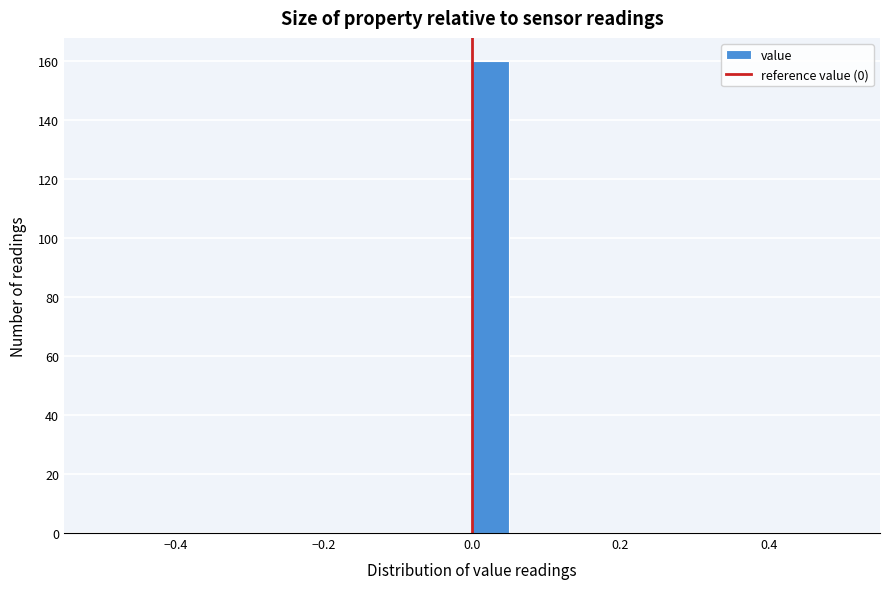

Read against the x-axis, roughly where is the centre of the tallest bar?

0.02